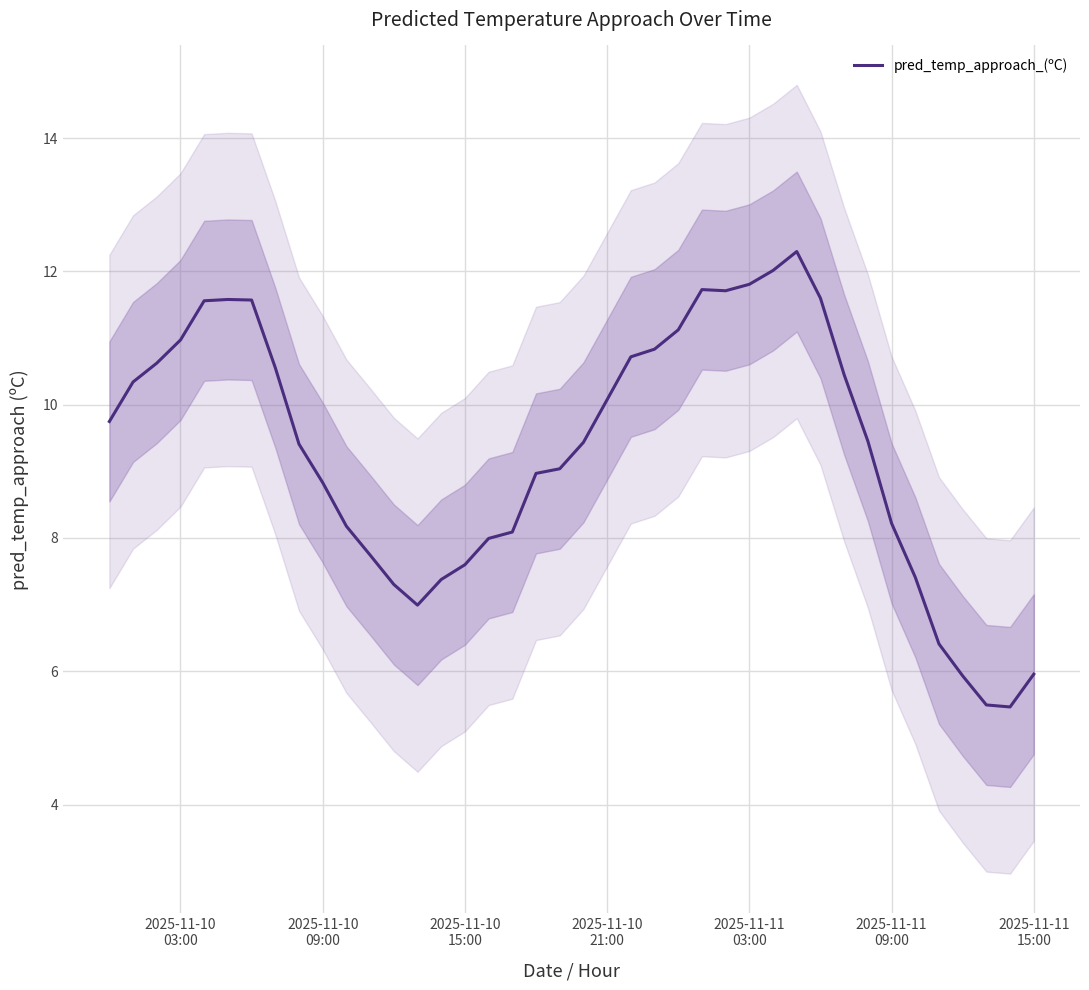

What is the difference between the maximum and minimum values?

6.8